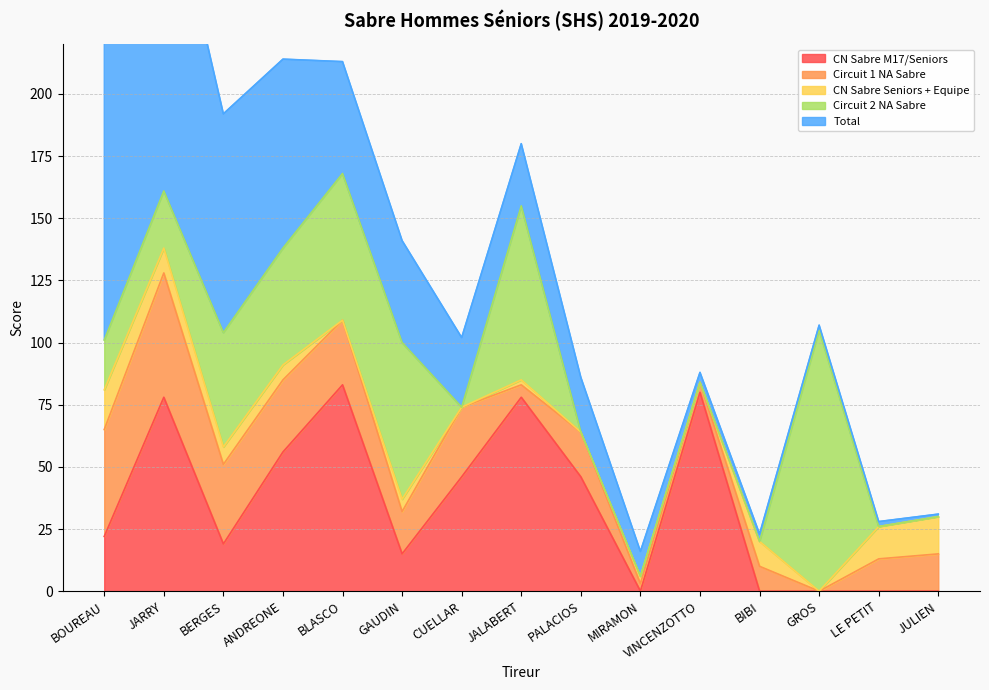

Between BERGES and BLASCO, which is larger?

BLASCO